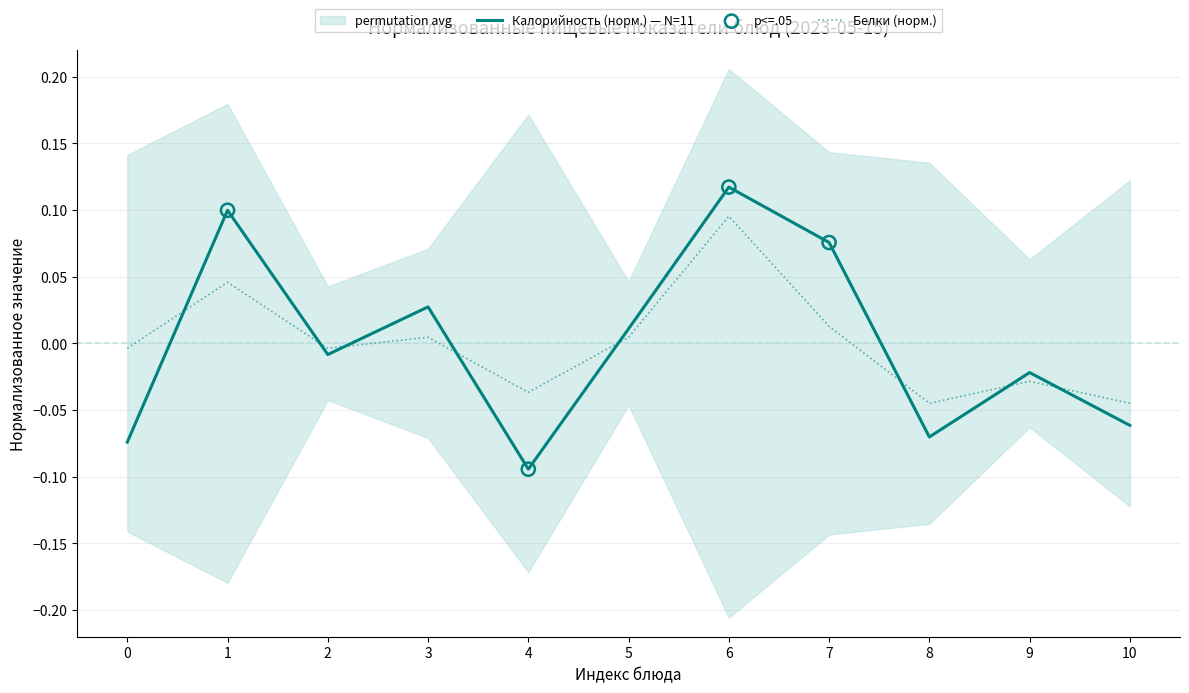

Which series has the largest total across all categories?

Калорийность